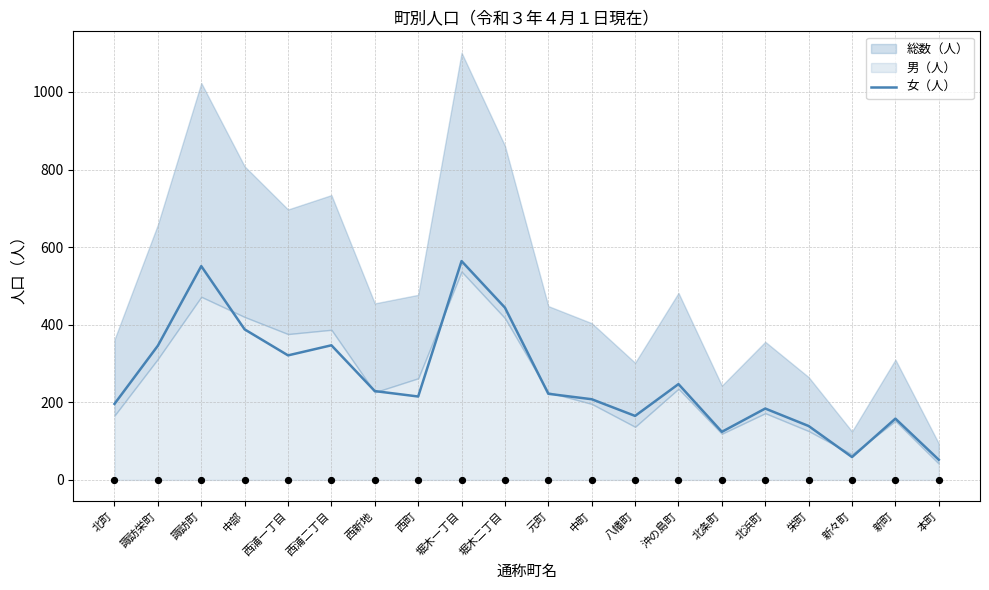

Between 諏訪町 and 西浦二丁目, which is larger?

諏訪町